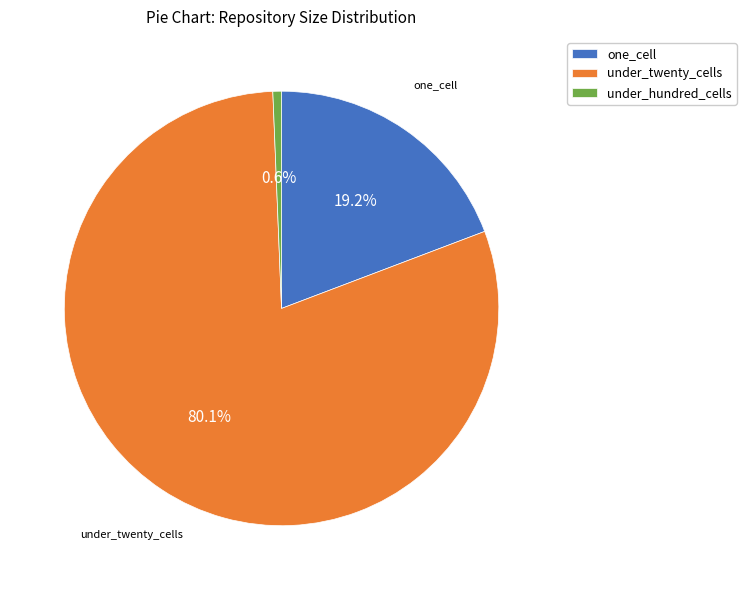

Rank the categories by value from lowest to highest.

under_hundred_cells, one_cell, under_twenty_cells